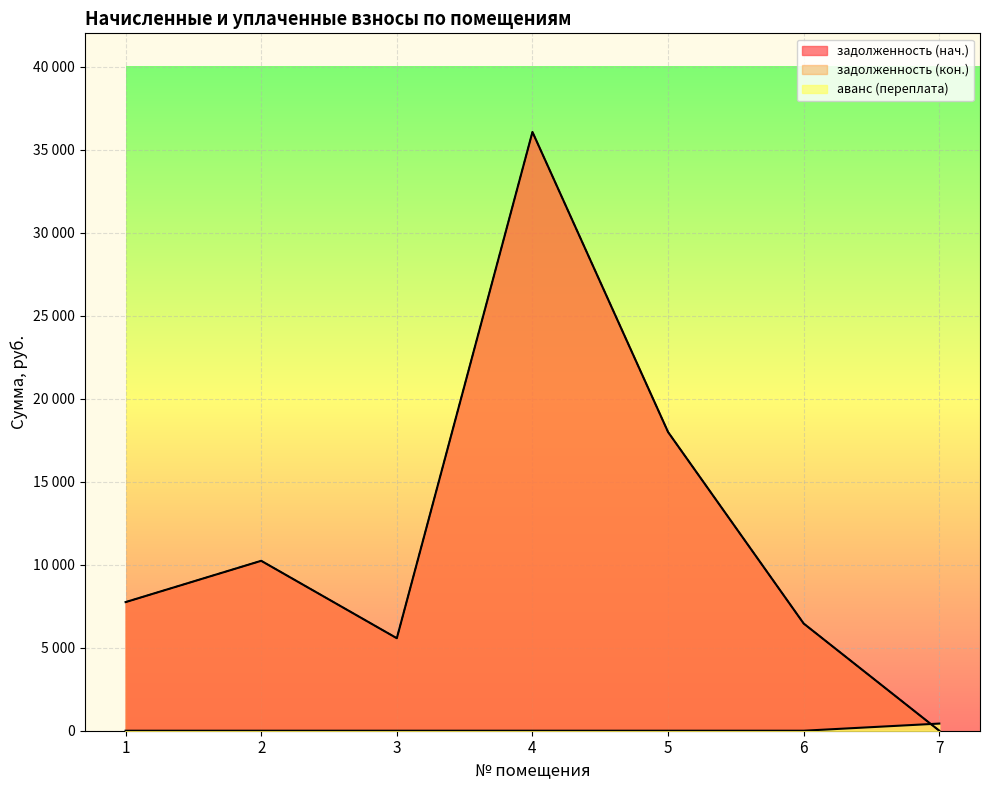

Which series has the largest range (max minus min)?

задолженность (нач.)